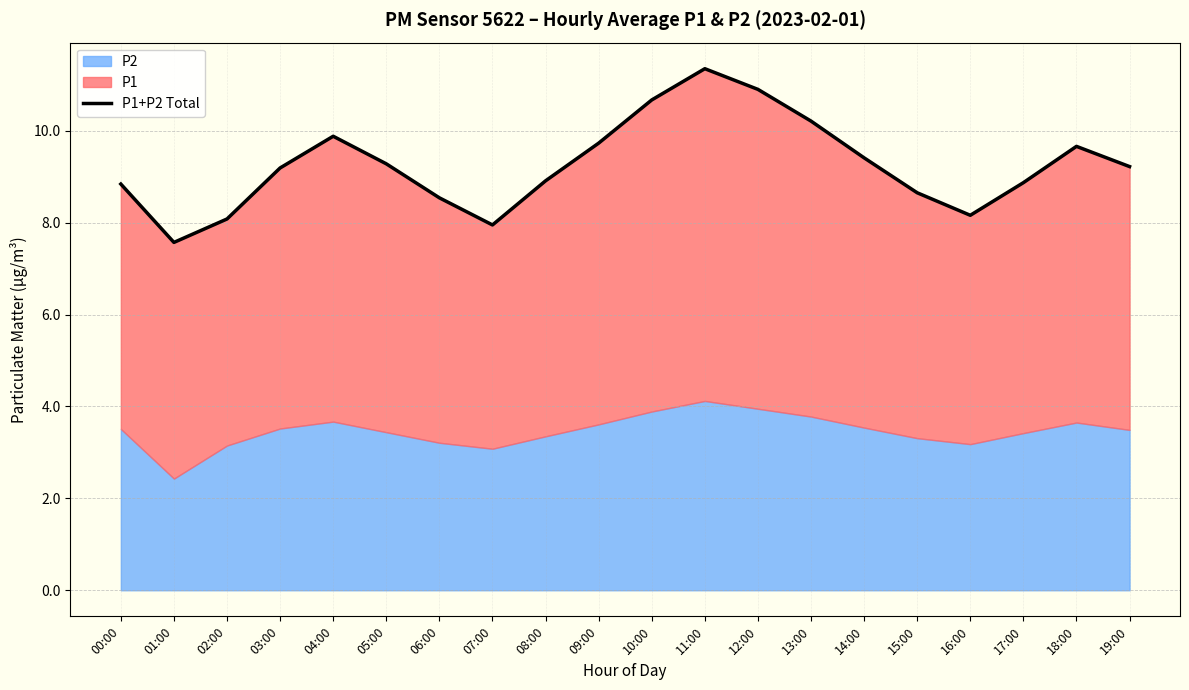

Does the chart have visible grid lines?

Yes